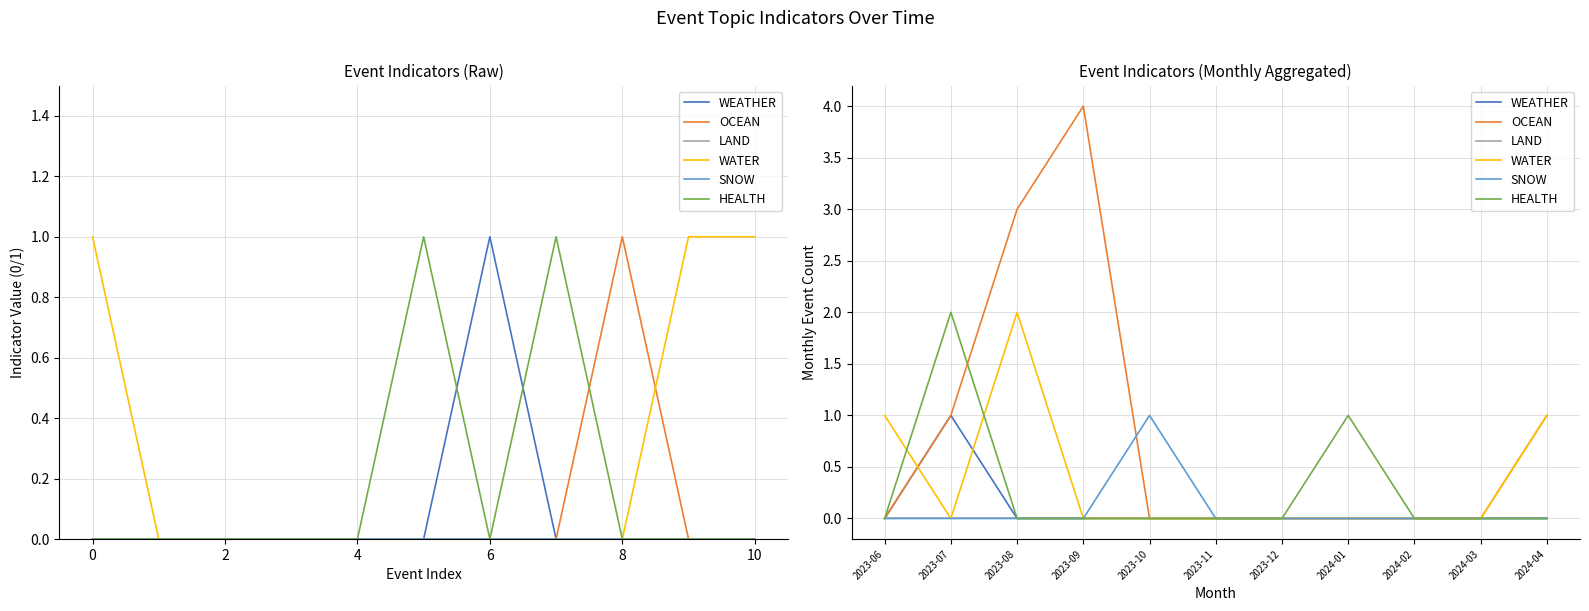

Which series has the largest total across all categories?

OCEAN